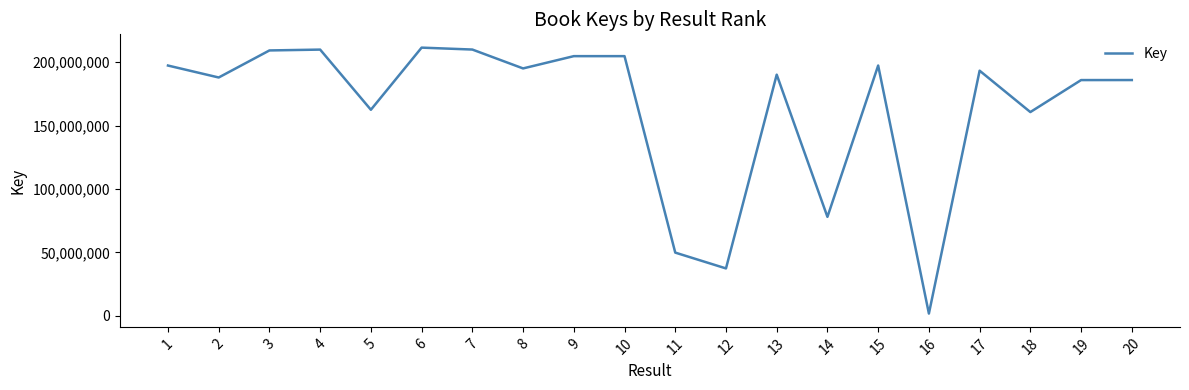

The value at 9 is 204798140. True or false?

True